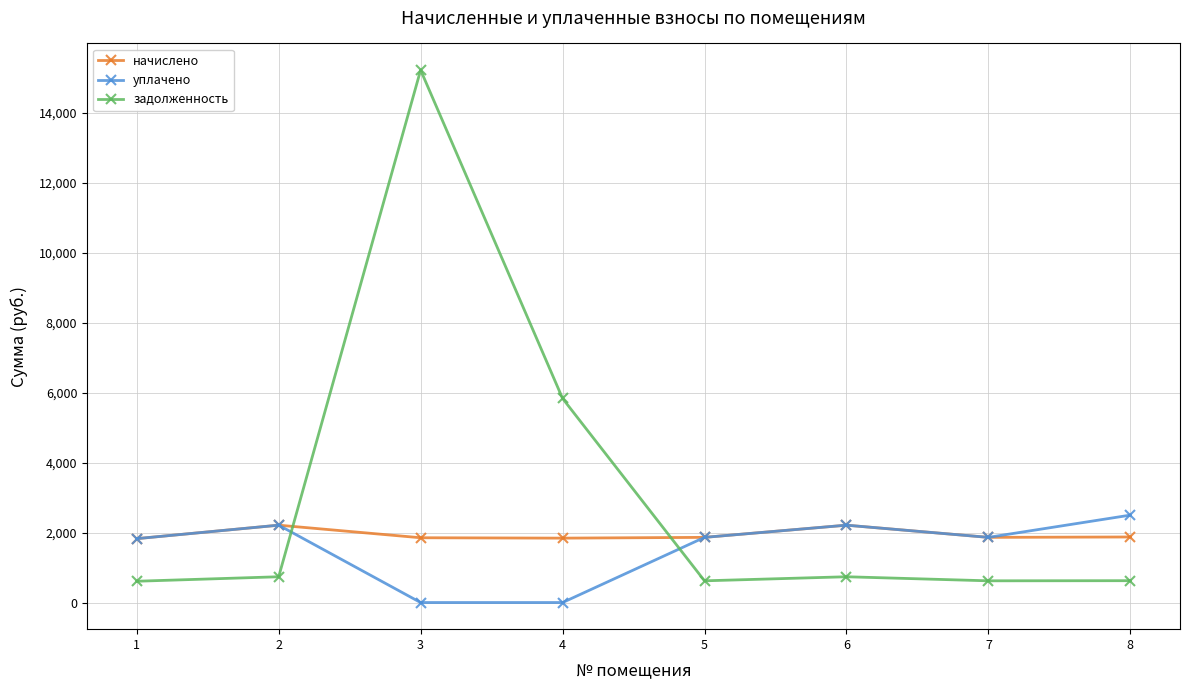

The начислено series shows 2210.6 at 6. True or false?

True